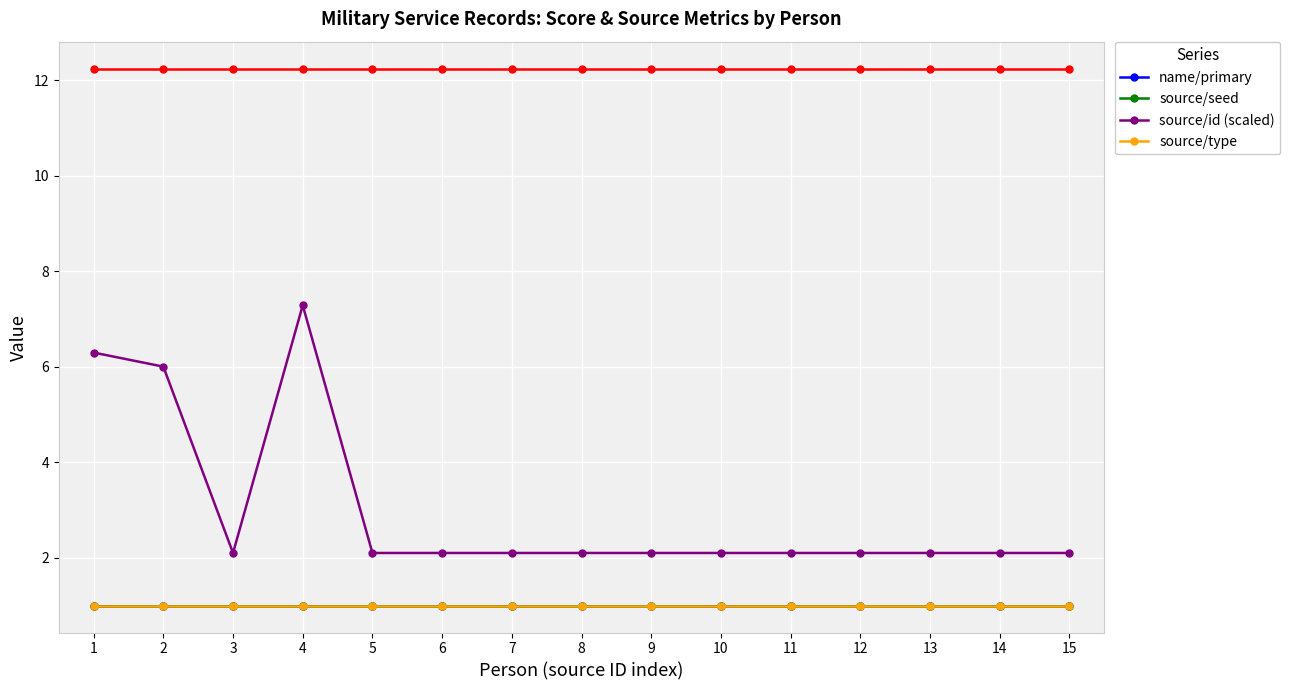

The source/id (scaled) series shows 2.1 at 14. True or false?

True